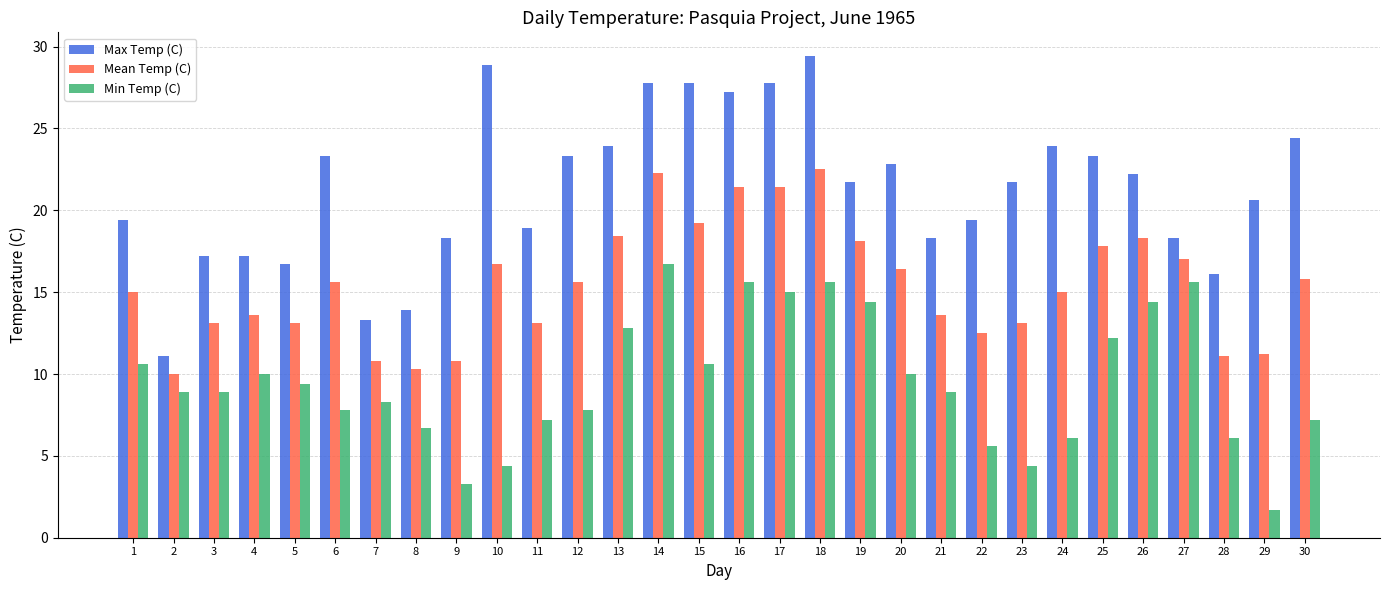

How many bars are there in each group?

3